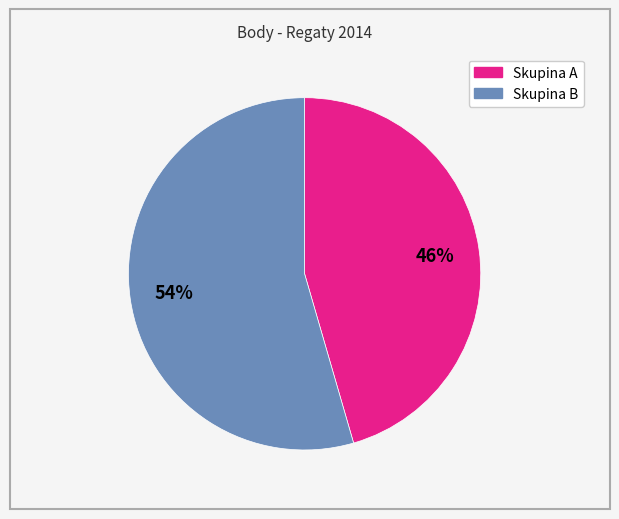

Is there a majority slice in this chart?

Yes